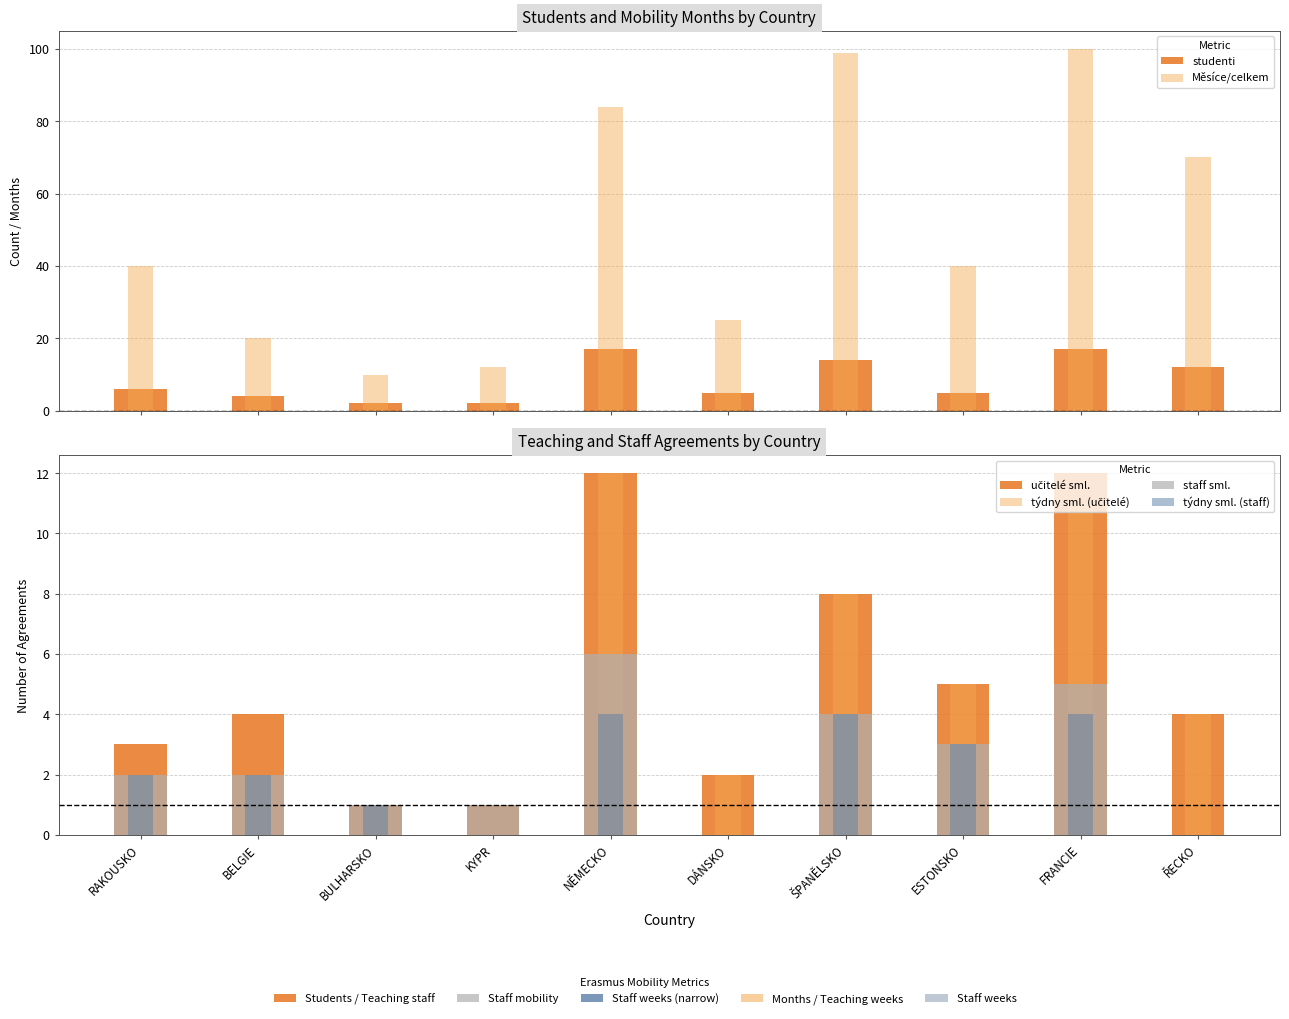

What is the difference between the staff sml. values at ŘECKO and NĚMECKO?

6